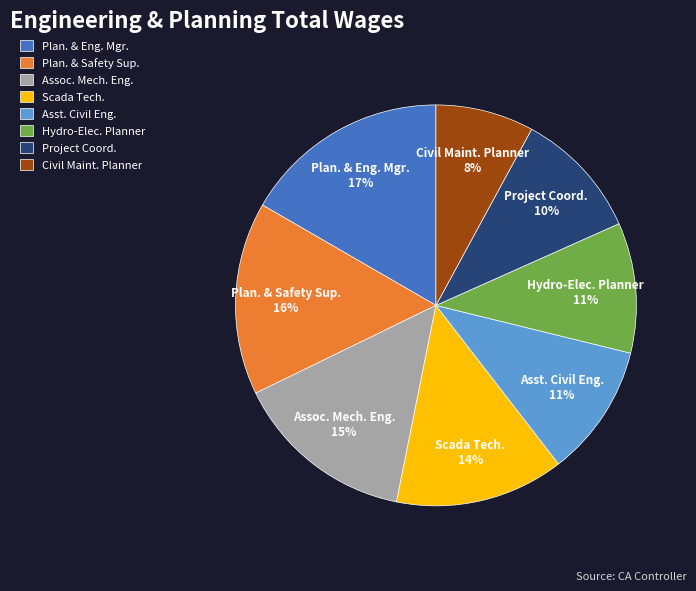

Is there a majority slice in this chart?

No